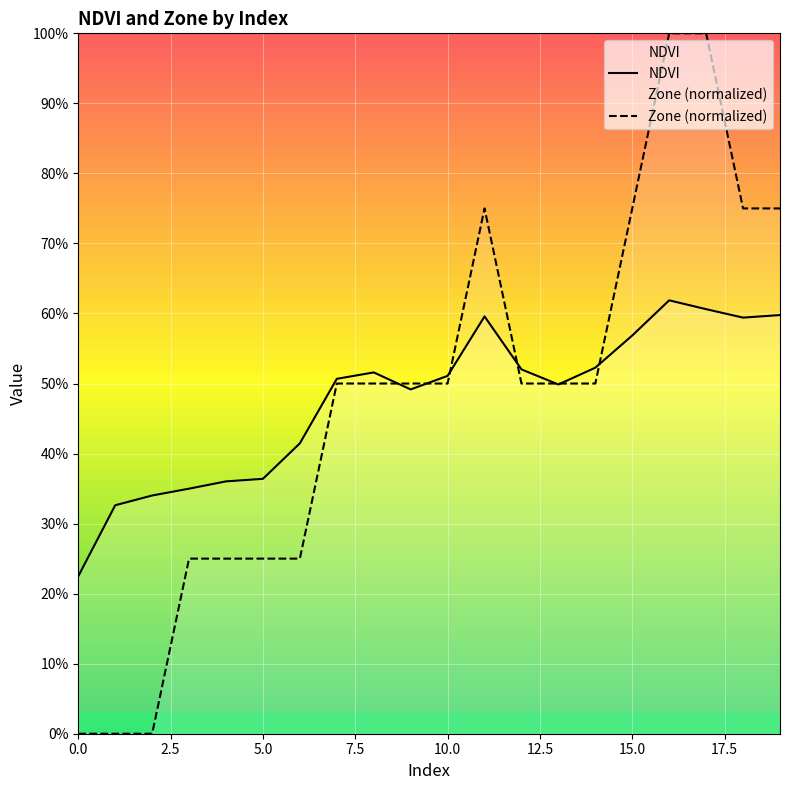

At which label does Zone reach its peak?

16